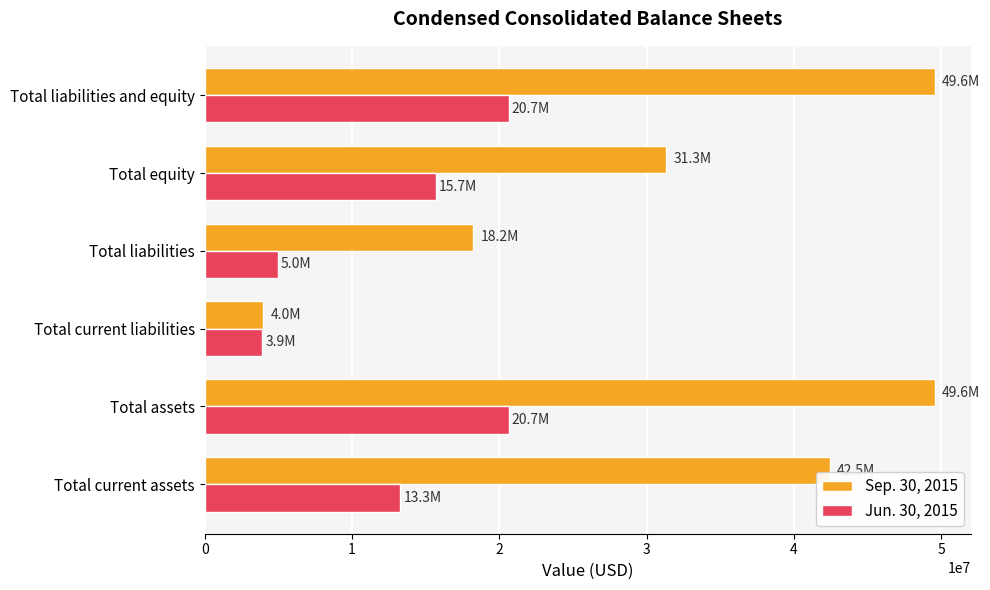

What is the greatest value displayed?

49574736